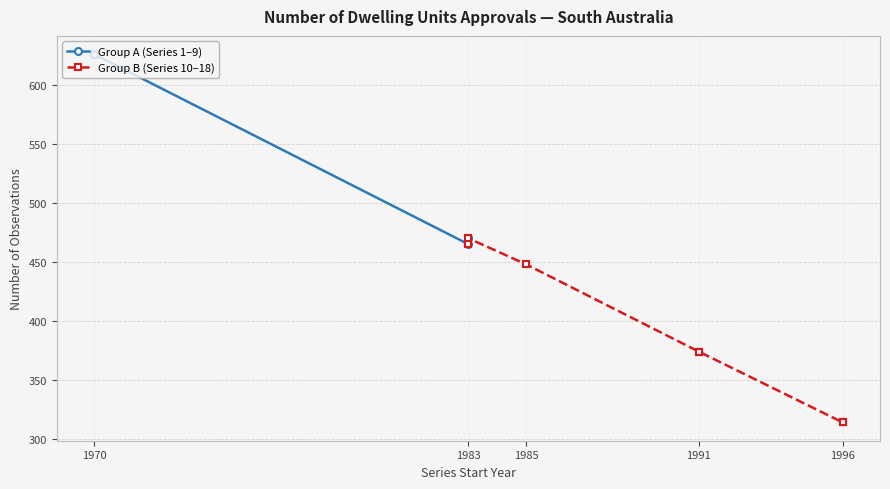

True or false: Group A (Series 1–9) has more than 0 interior local peaks.

False